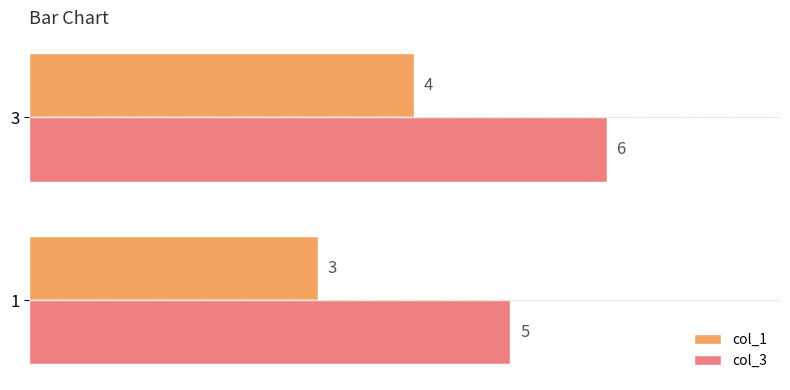

The value of col_3 at 1 is 9. True or false?

False